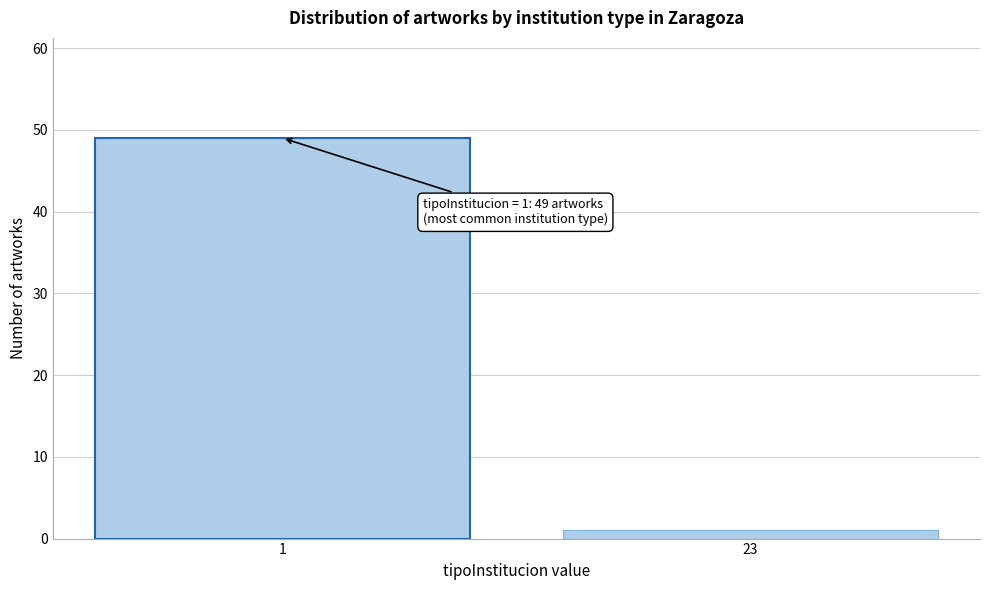

Reading left to right, transcribe all the data shown in this chart.

1=49	23=1